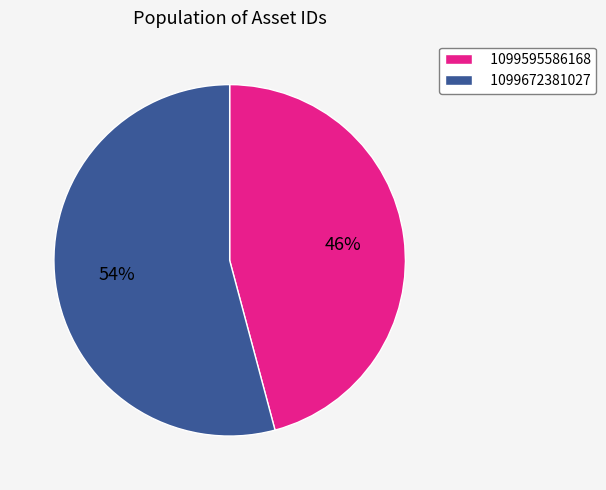

The 1099672381027 slice represents 65% of the pie. True or false?

False